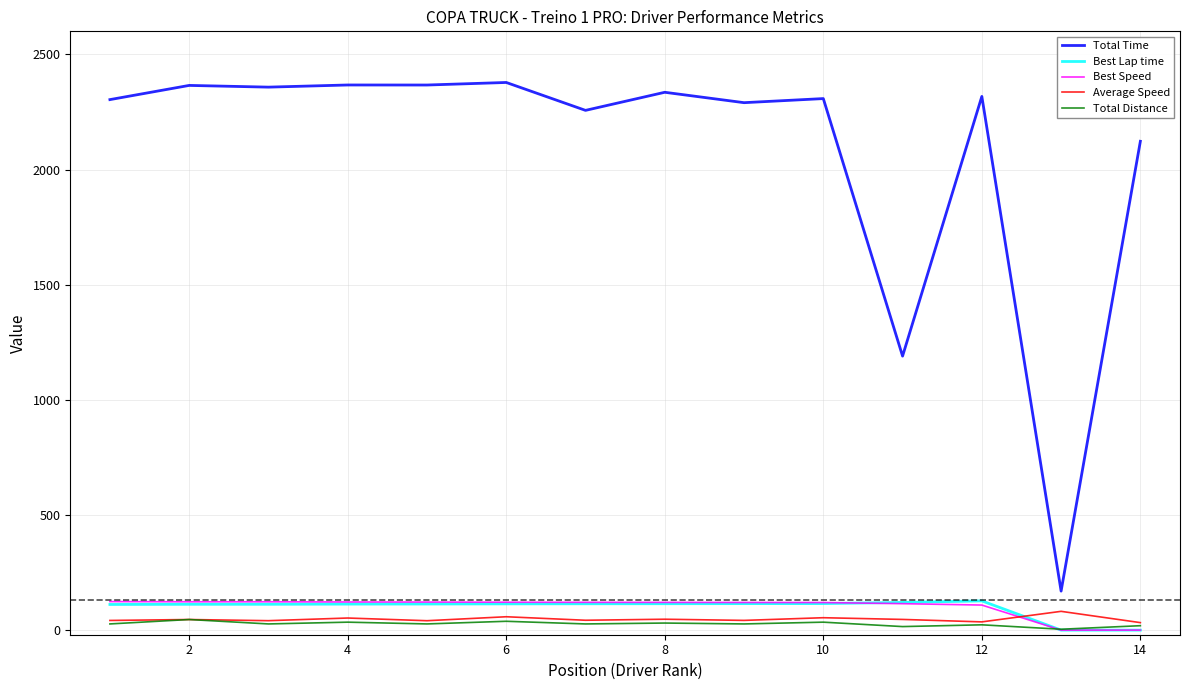

Which series has the largest range (max minus min)?

Total Time